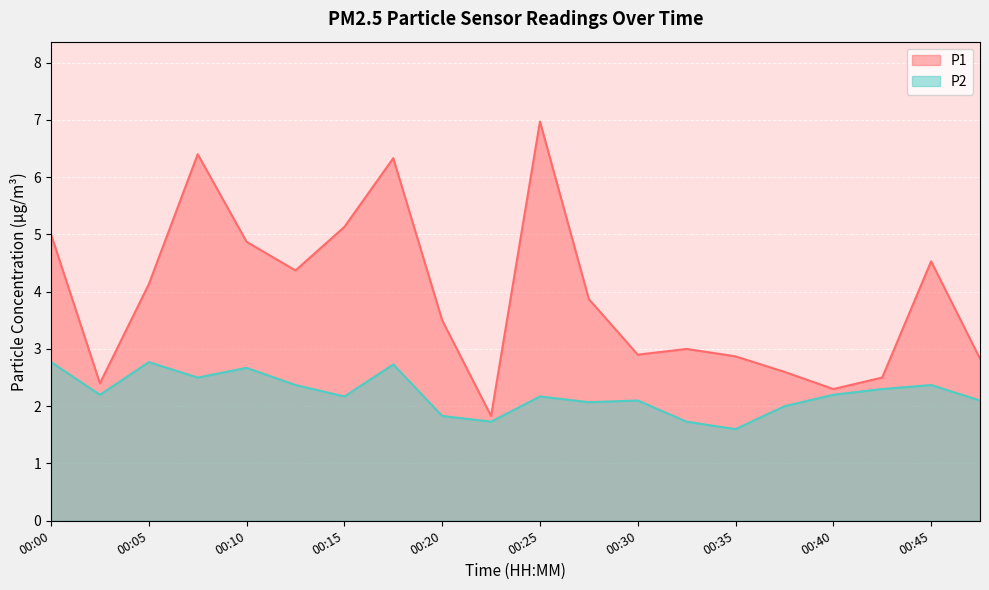

What are all the series names shown in the legend?

P1, P2